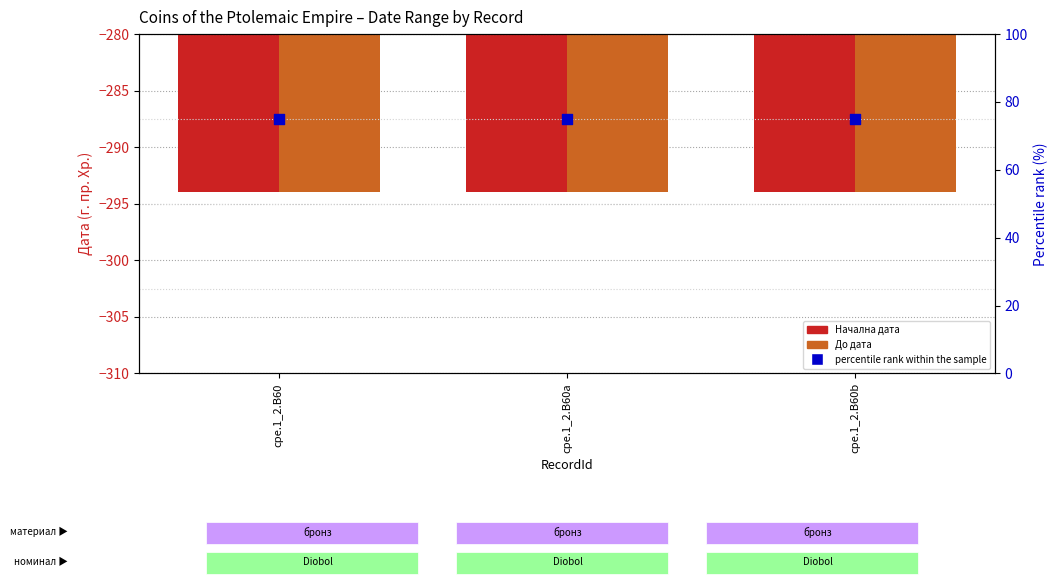

What is the total value across all series at cpe.1_2.B60?

-513